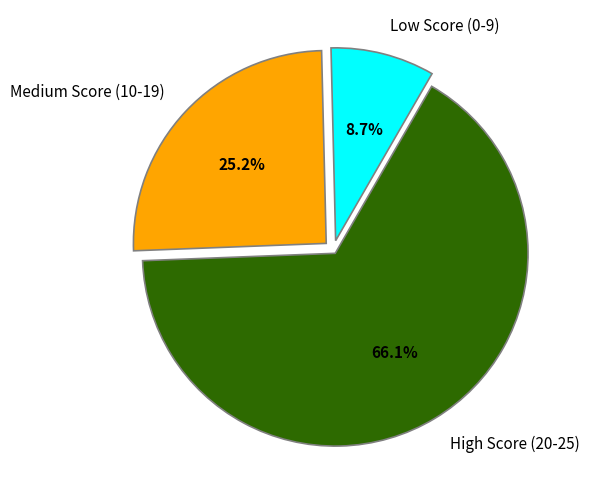

Which has a higher value, Medium Score (10-19) or Low Score (0-9)?

Medium Score (10-19)